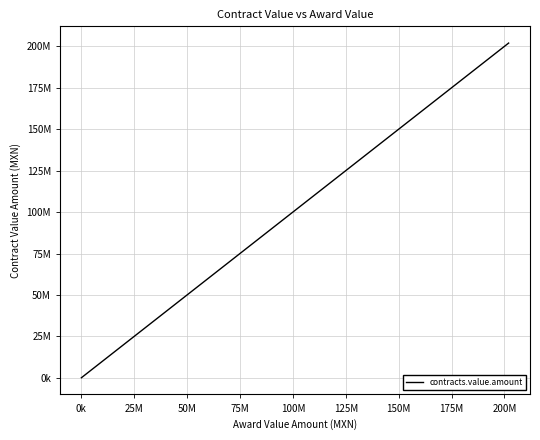

What is the difference between the maximum and minimum values?

201959569.0